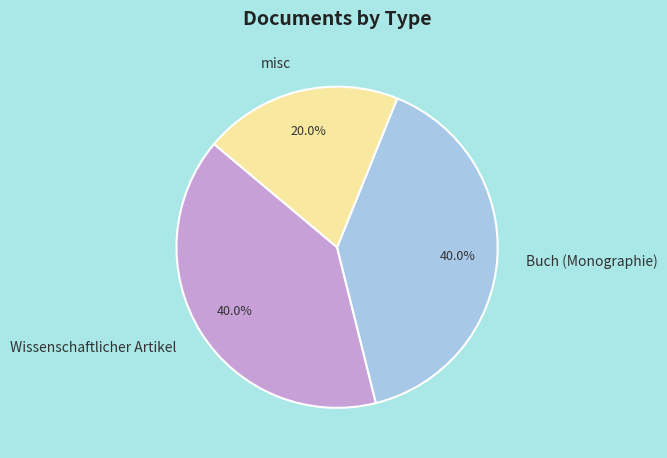

What portion of the pie excludes Buch (Monographie)?

60.0%